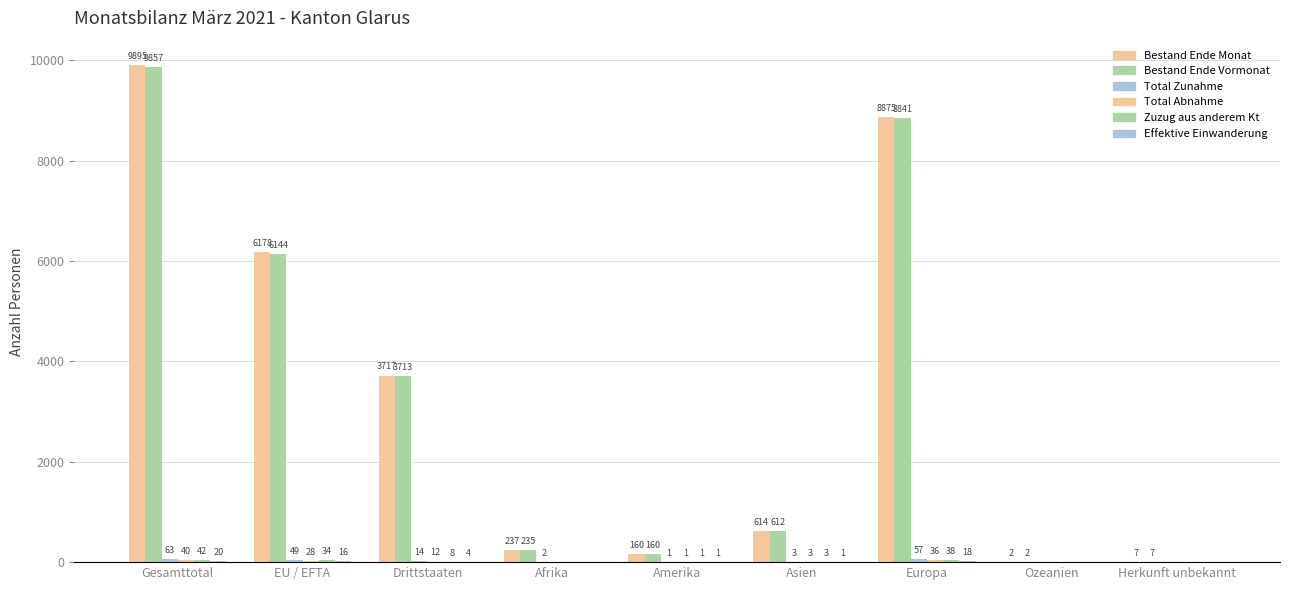

Is it true that Zuzug aus anderem Kt equals 3 at Asien?

True